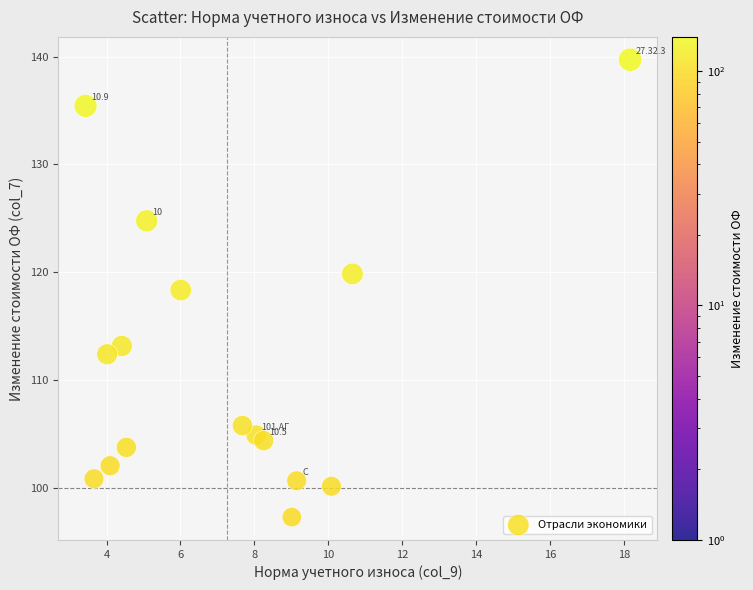

What is the range of Y values (max minus min)?

42.4